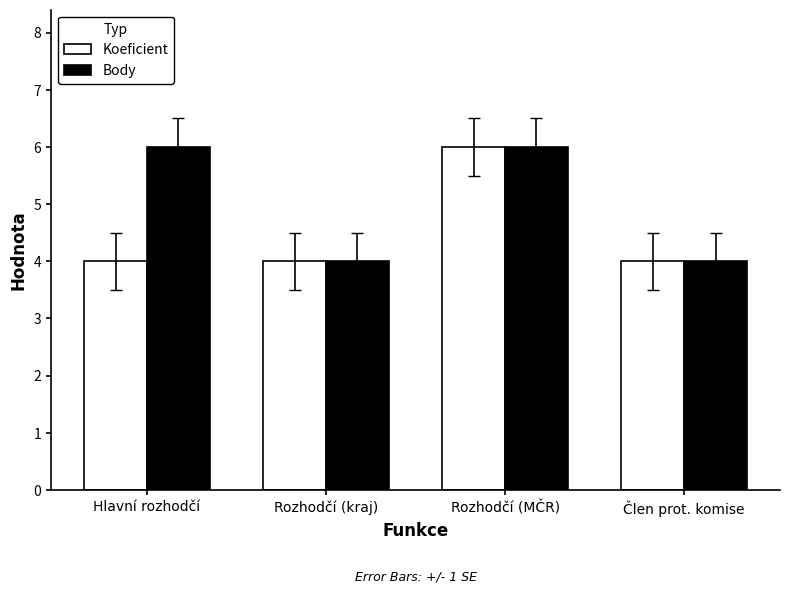

What position from the left is Hlavní rozhodčí?

1